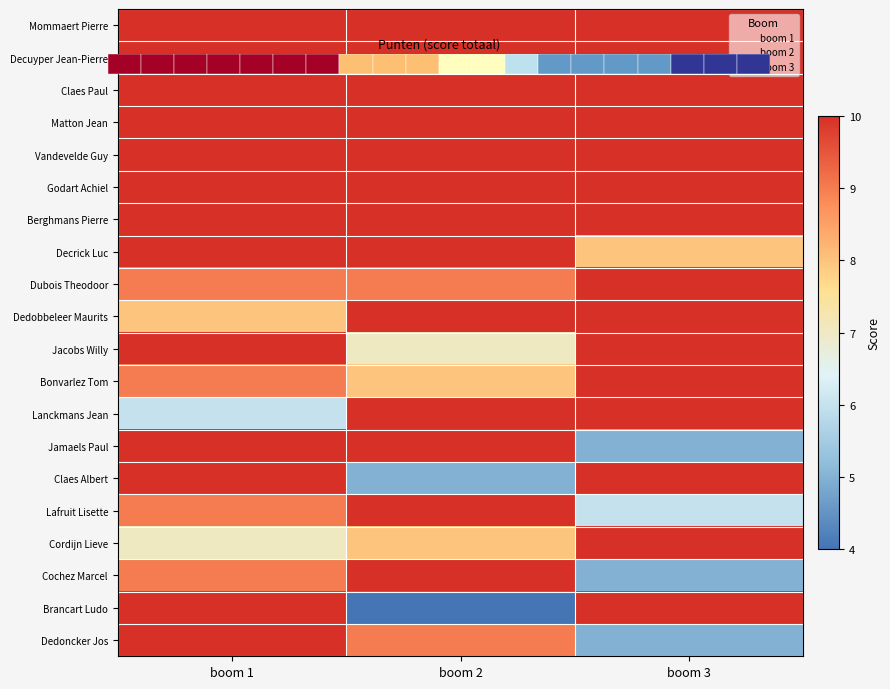

Between boom 2 and boom 3, which series saw the biggest shift?

Brancart Ludo